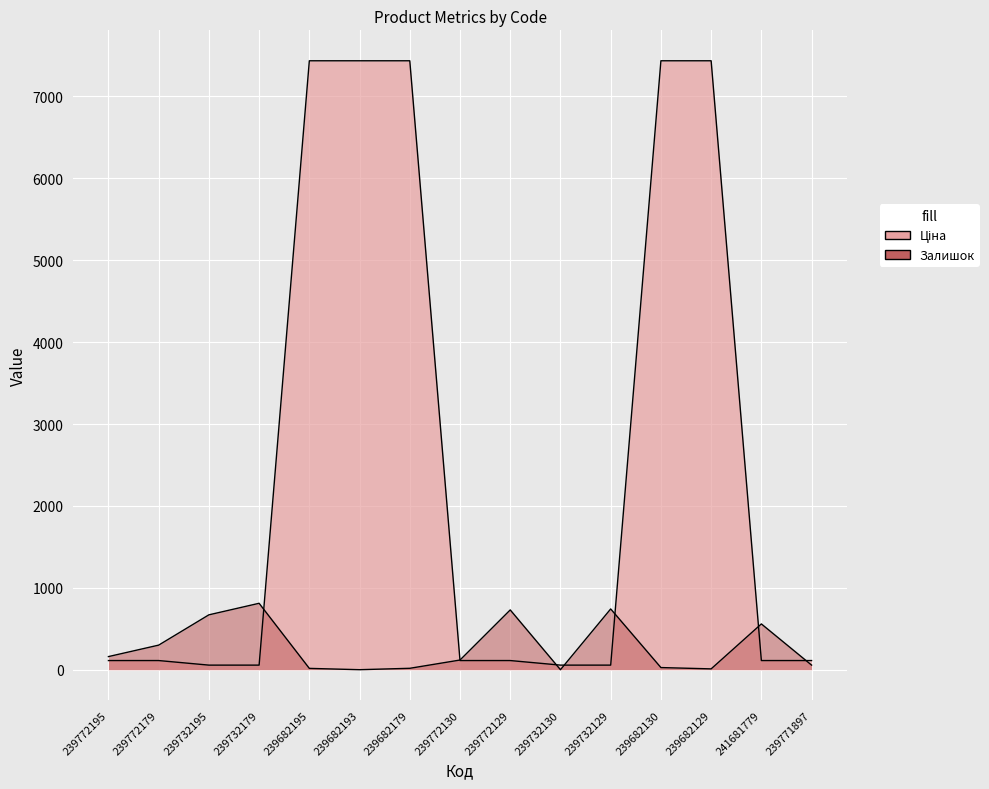

List the labels in order of Ціна value, smallest first.

239732195, 239732179, 239732130, 239732129, 239772195, 239772179, 239772130, 239772129, 241681779, 239771897, 239682195, 239682193, 239682179, 239682130, 239682129